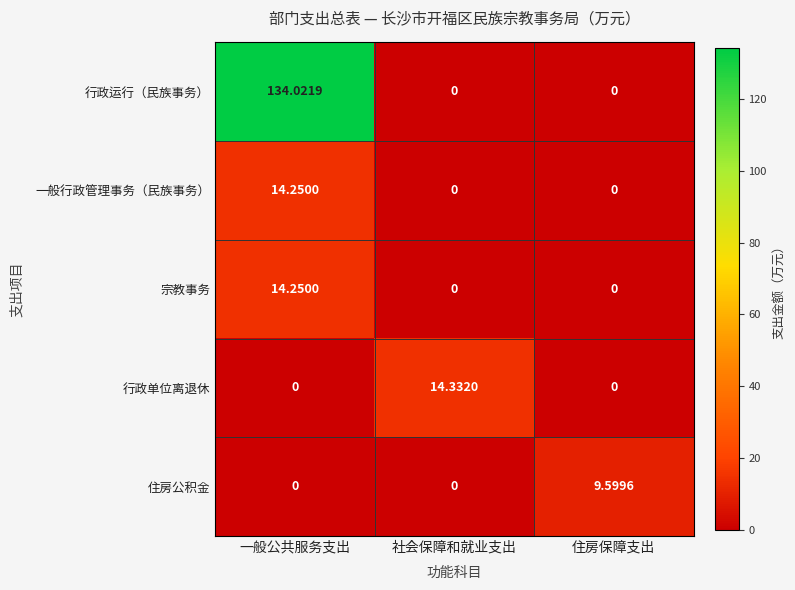

Which series changed the most between 一般公共服务支出 and 住房保障支出?

行政运行（民族事务）